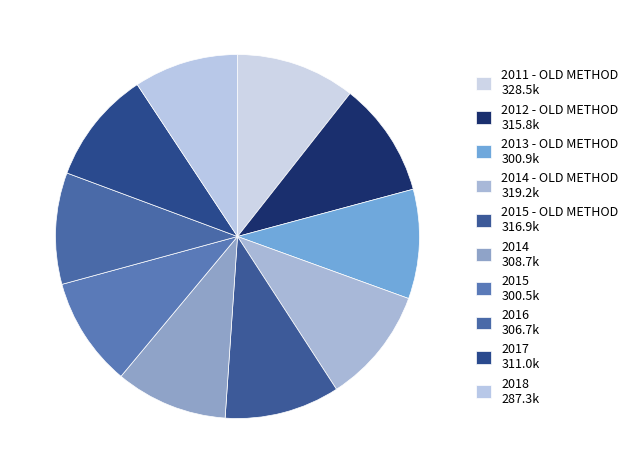

What is the smallest slice in the pie chart?

2018